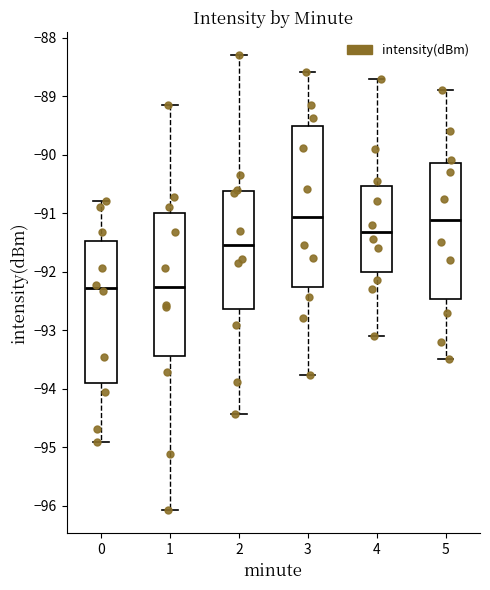

Reading left to right, transcribe this box plot: for each box, give where its median line is, the range the box spans, and where its two whiskers end, as read against the y-axis. The values are not printed on the chart, so give them approximately, as read against the axis.

0: median -92.3, box -93.9 to -91.5, whiskers -94.9 to -90.8
1: median -92.3, box -93.4 to -91.0, whiskers -96.1 to -89.2
2: median -91.5, box -92.6 to -90.6, whiskers -94.4 to -88.3
3: median -91.1, box -92.3 to -89.5, whiskers -93.8 to -88.6
4: median -91.3, box -92.0 to -90.5, whiskers -93.1 to -88.7
5: median -91.1, box -92.5 to -90.1, whiskers -93.5 to -88.9